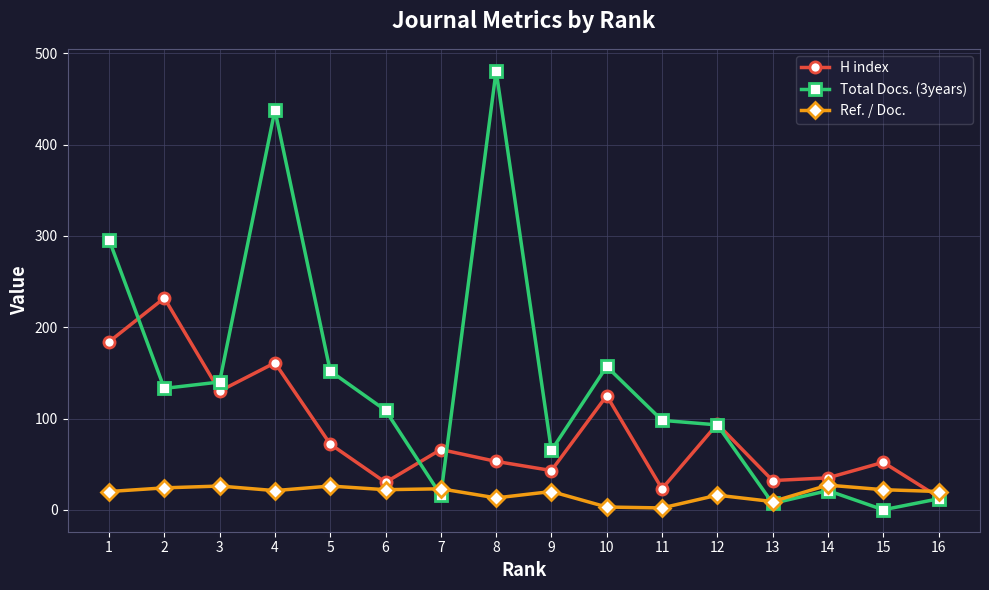

The Total Docs. (3years) series shows 0 at 15. True or false?

True